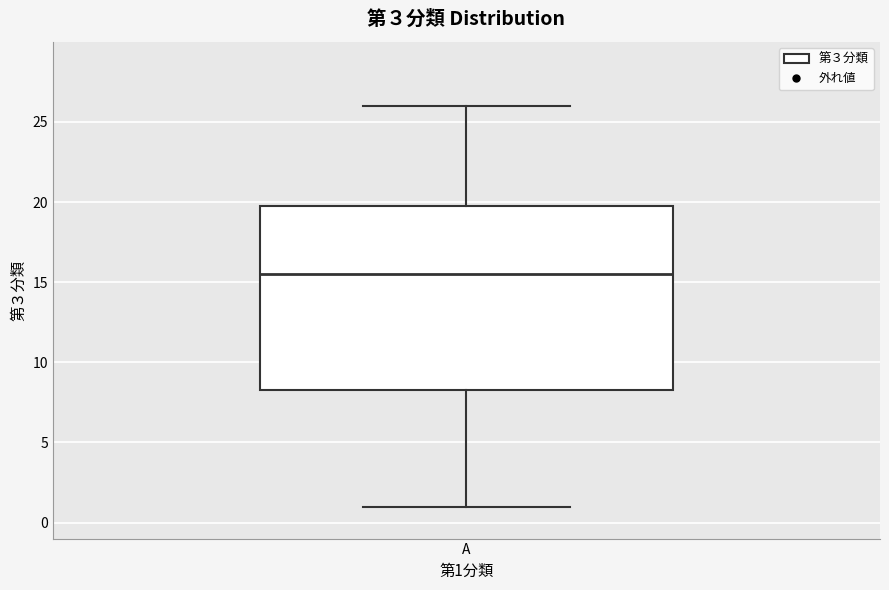

Transcribe this box plot: give where the median line is, the range the box spans, and where the two whiskers end, as read against the y-axis. The values are not printed on the chart, so give them approximately, as read against the axis.

median 15.5, box 8.5 to 20.0, whiskers 1.0 to 26.0